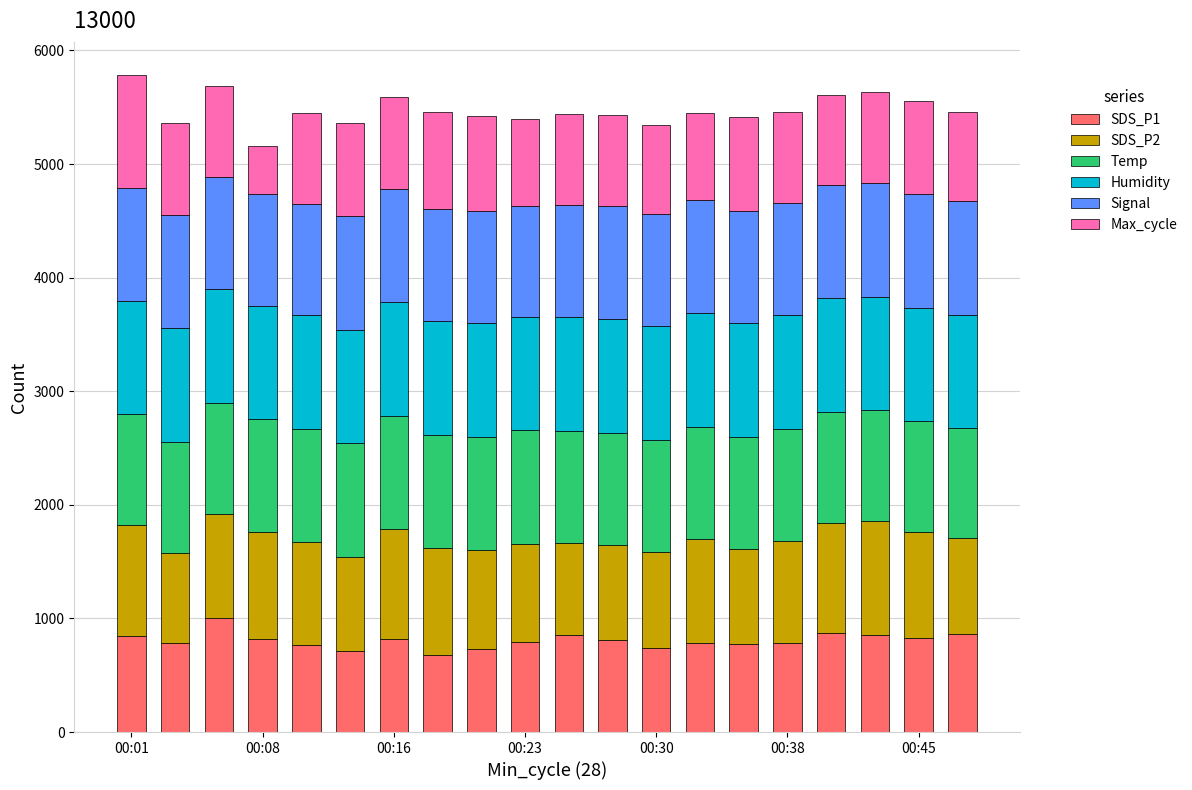

What is the difference between the maximum and second lowest values in the SDS_P1 series?

288.9